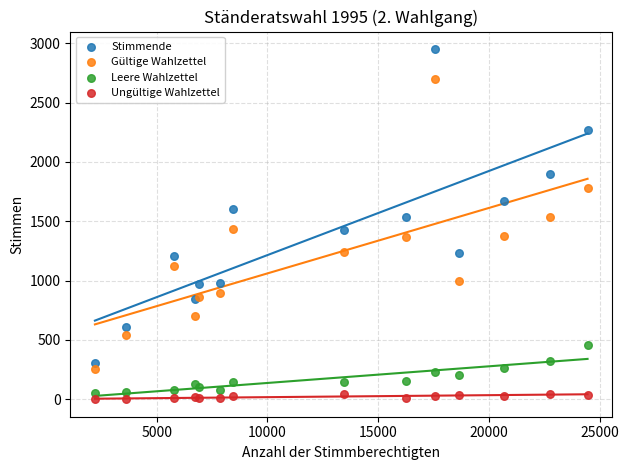

What is the X range (max minus min) for the scatter plot?

22249